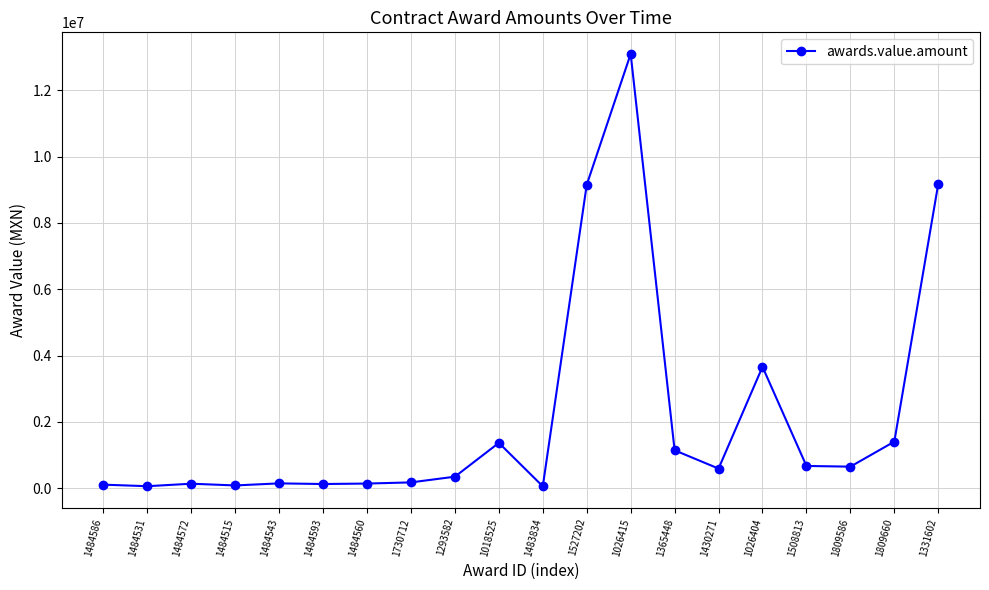

Where is the data nearest to the value 6575038?

1527202